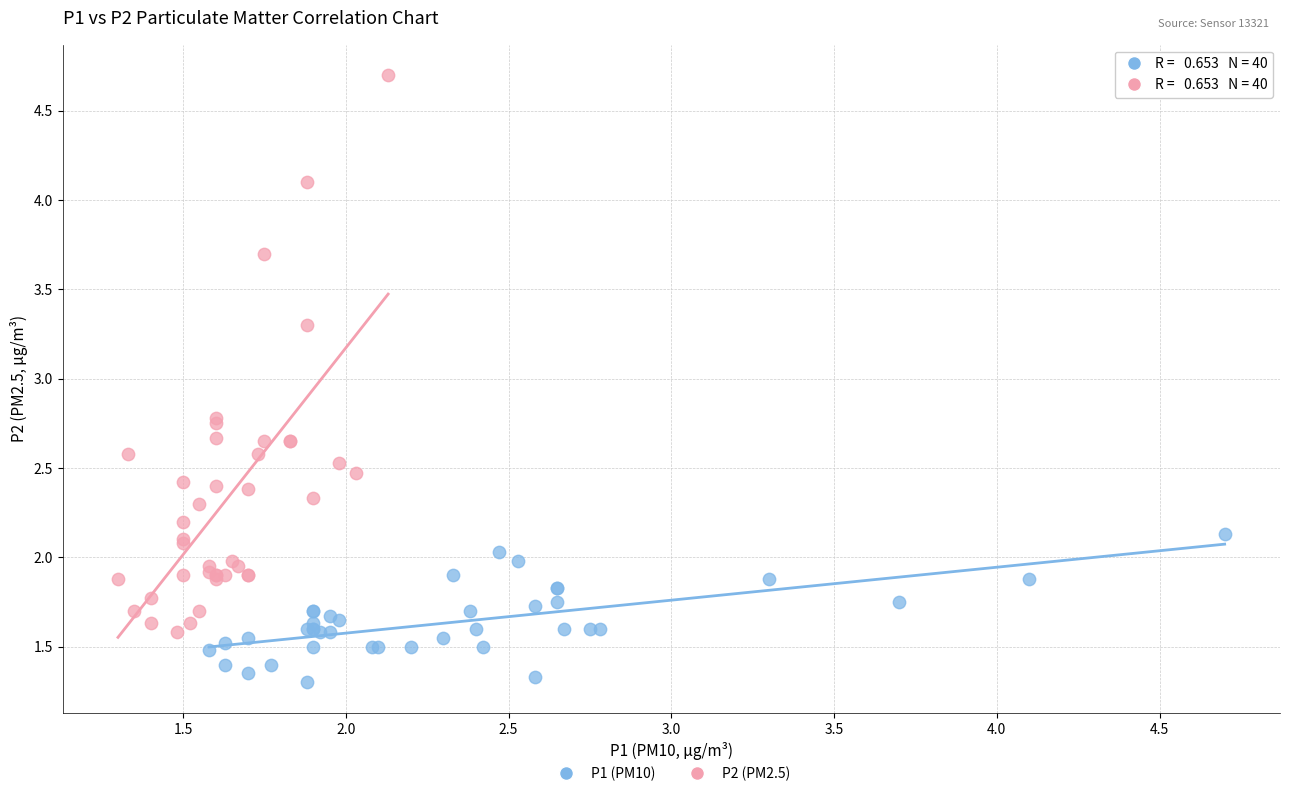

Which series reaches the minimum Y coordinate?

P1 (PM10)